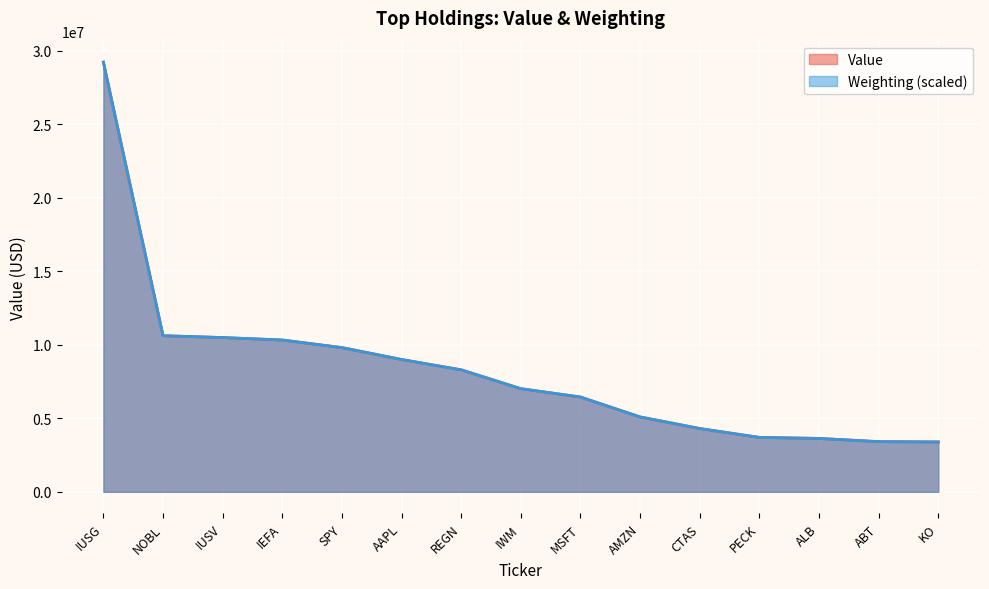

List the series in order of their overall mean, highest first.

Weighting, Value